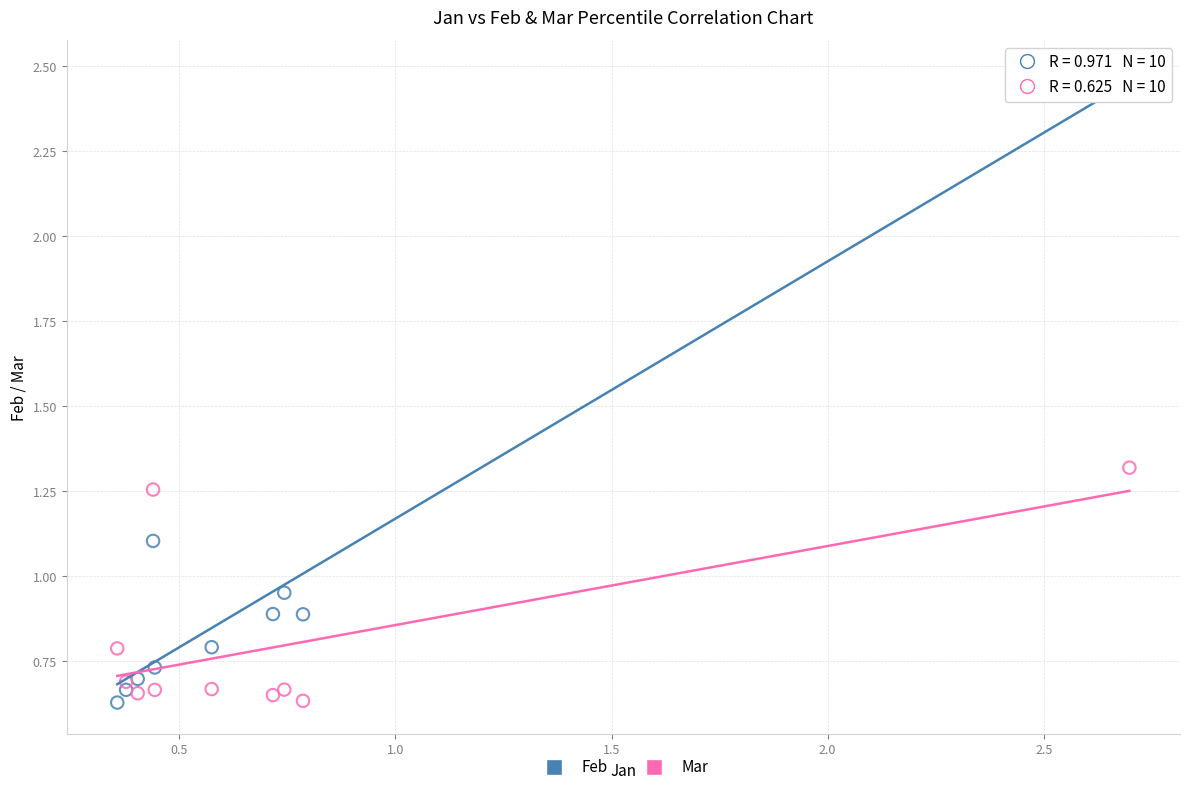

What is the X range (max minus min) for the scatter plot?

2.3